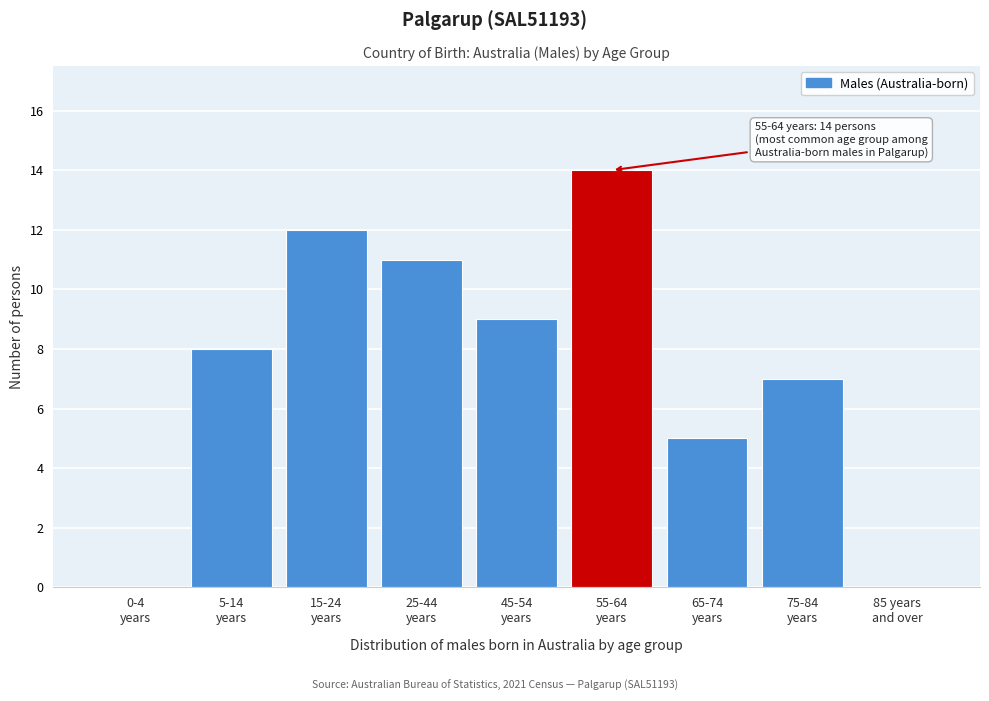

What is the sum of all values?

66